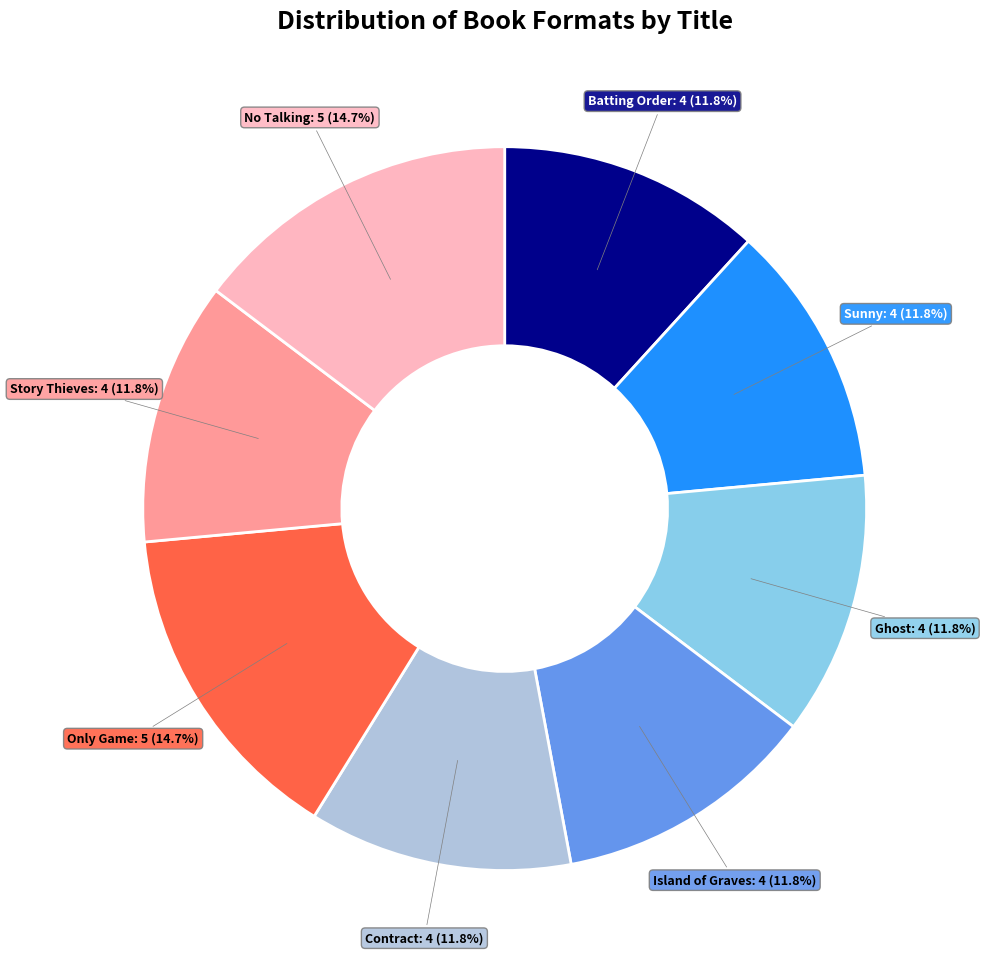

Is Batting Order the majority of the pie?

No